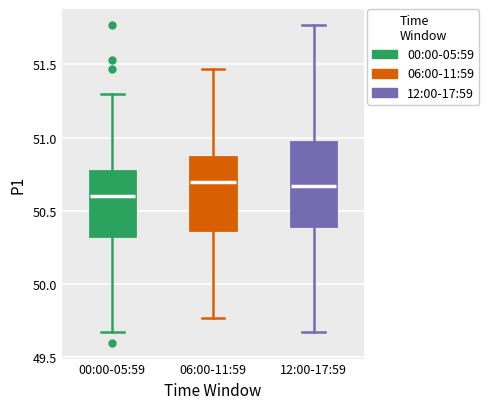

Where is the upper edge of the box for 06:00-11:59 on the y-axis? The values are not printed on the chart, so give them approximately, as read against the axis.

50.85